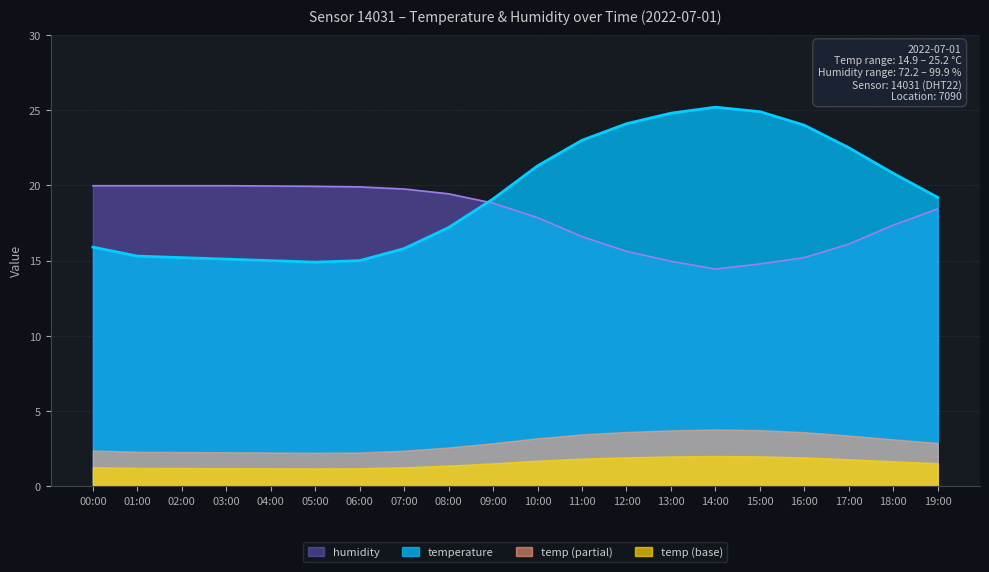

How many interior local valleys does the humidity series have?

1